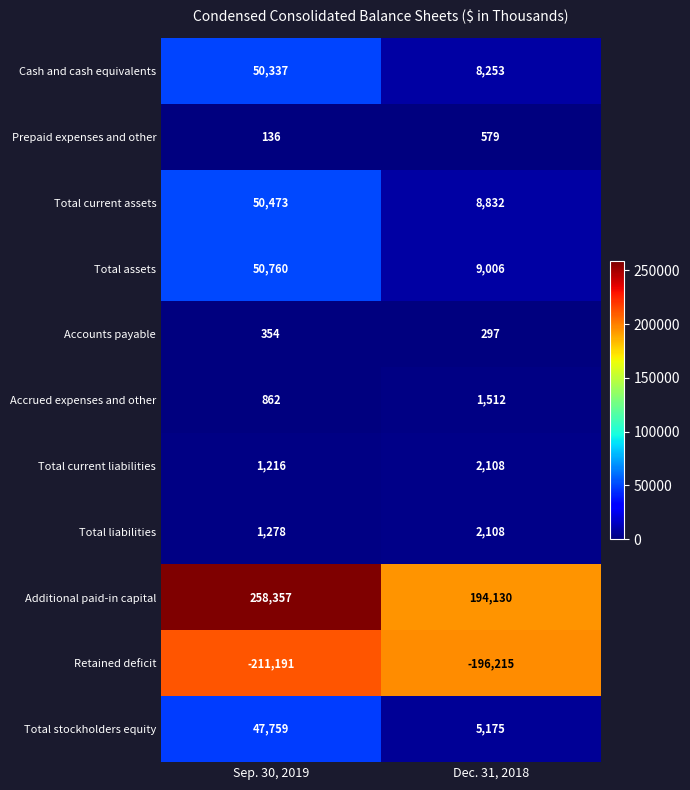

What is the difference between the maximum and minimum values in the Total assets series?

41754